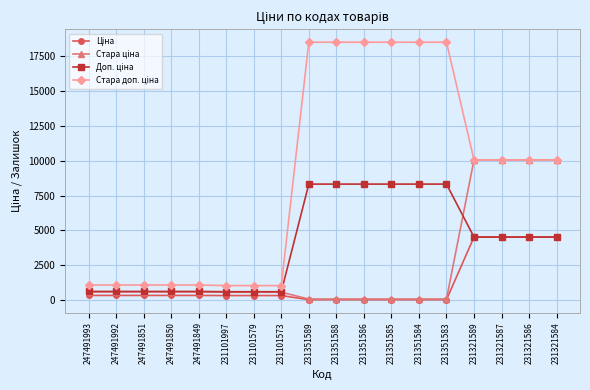

At how many categories does at least one series exceed 8902?

10